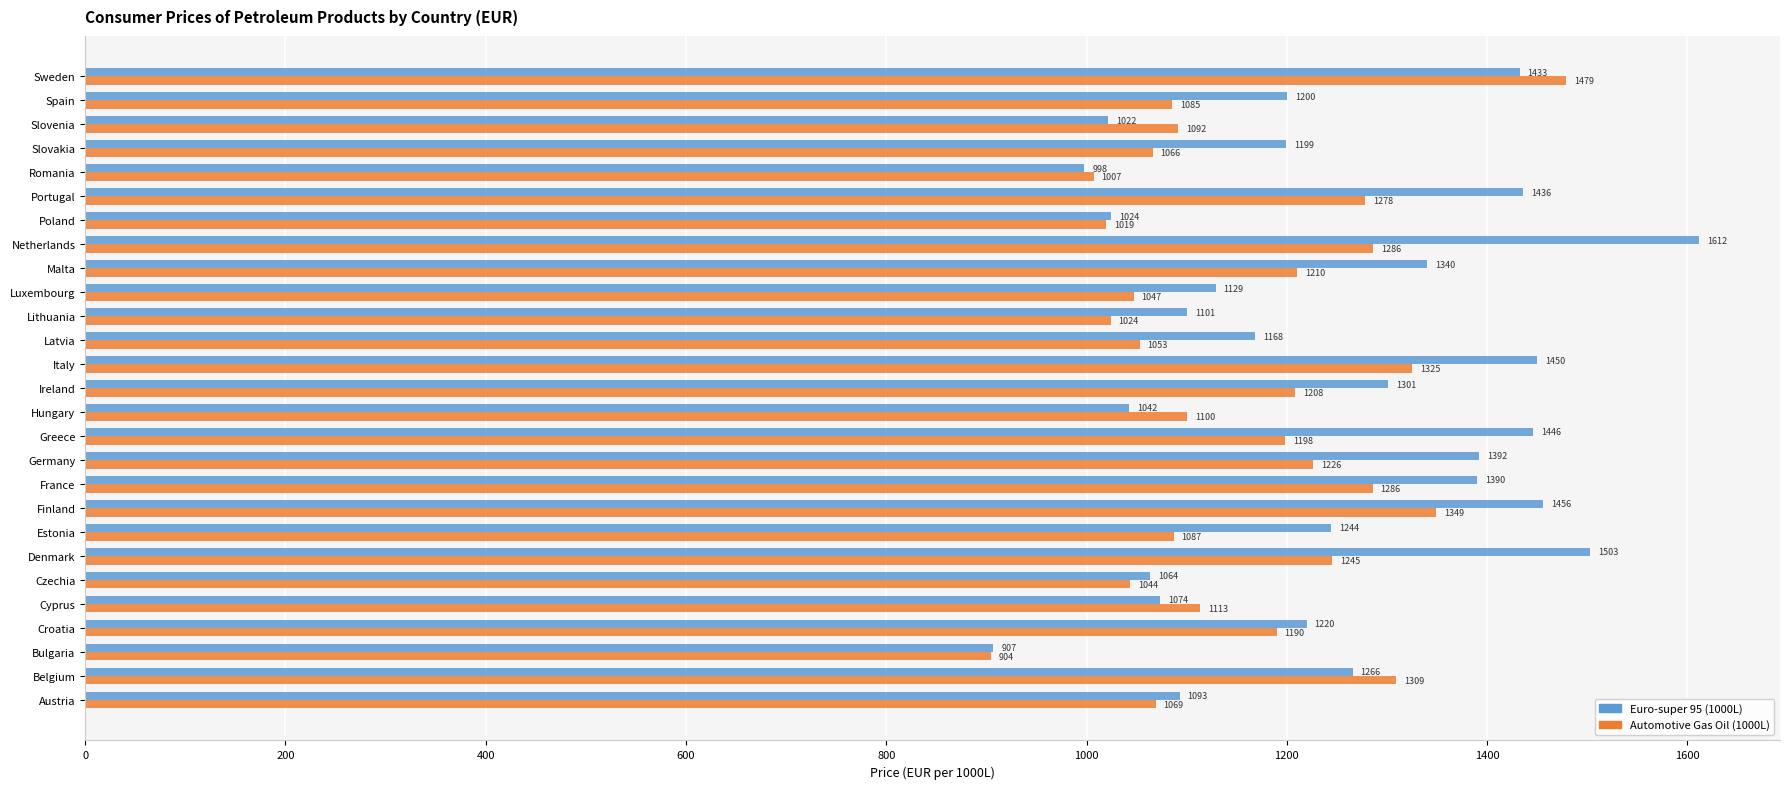

Rank the series by their average value, from highest to lowest.

Euro-super 95 (1000L), Automotive Gas Oil (1000L)